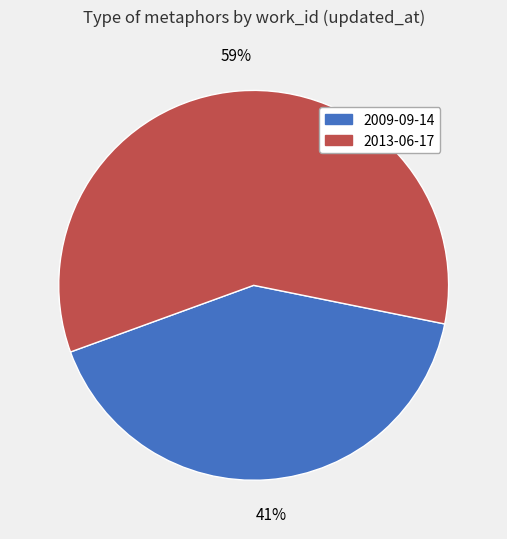

Rank the categories by value from lowest to highest.

2009-09-14, 2013-06-17